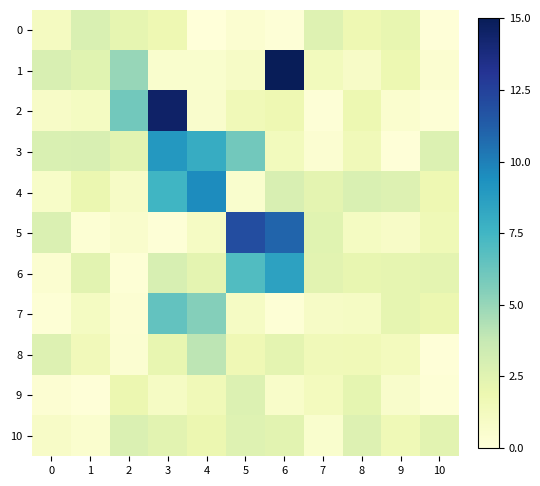

Which series changed the most between 1 and 4?

4